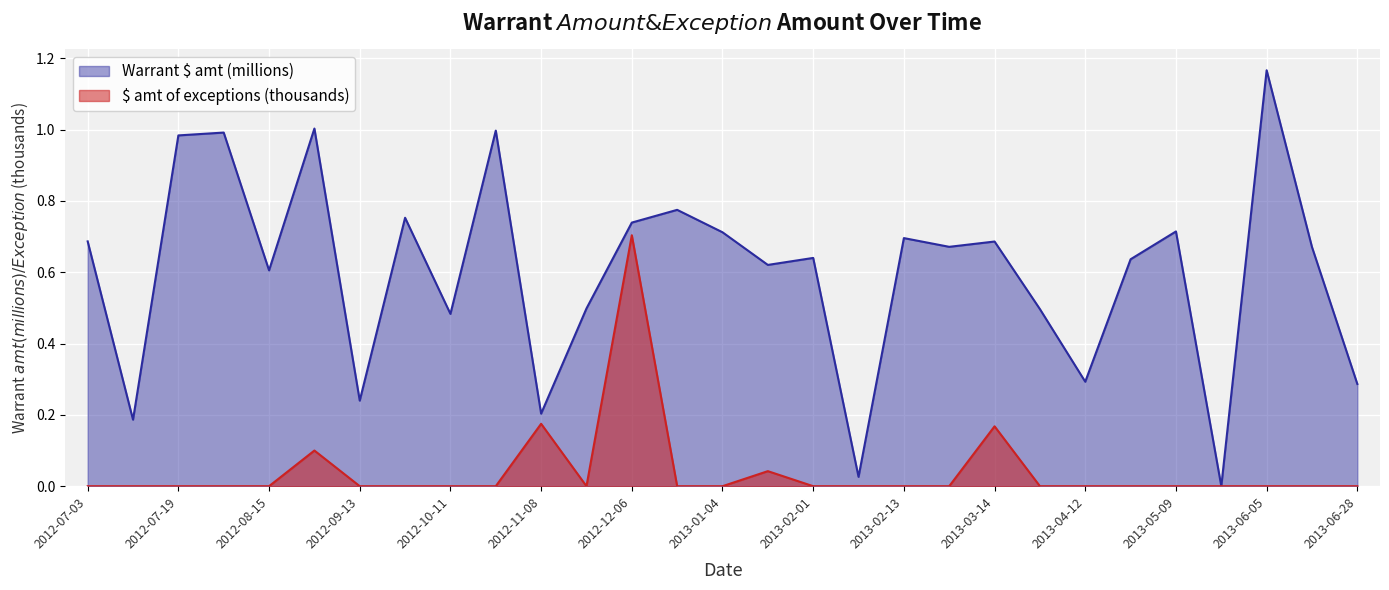

What are all the series names shown in the legend?

Warrant $ amt (millions), $ amt of exceptions (thousands)